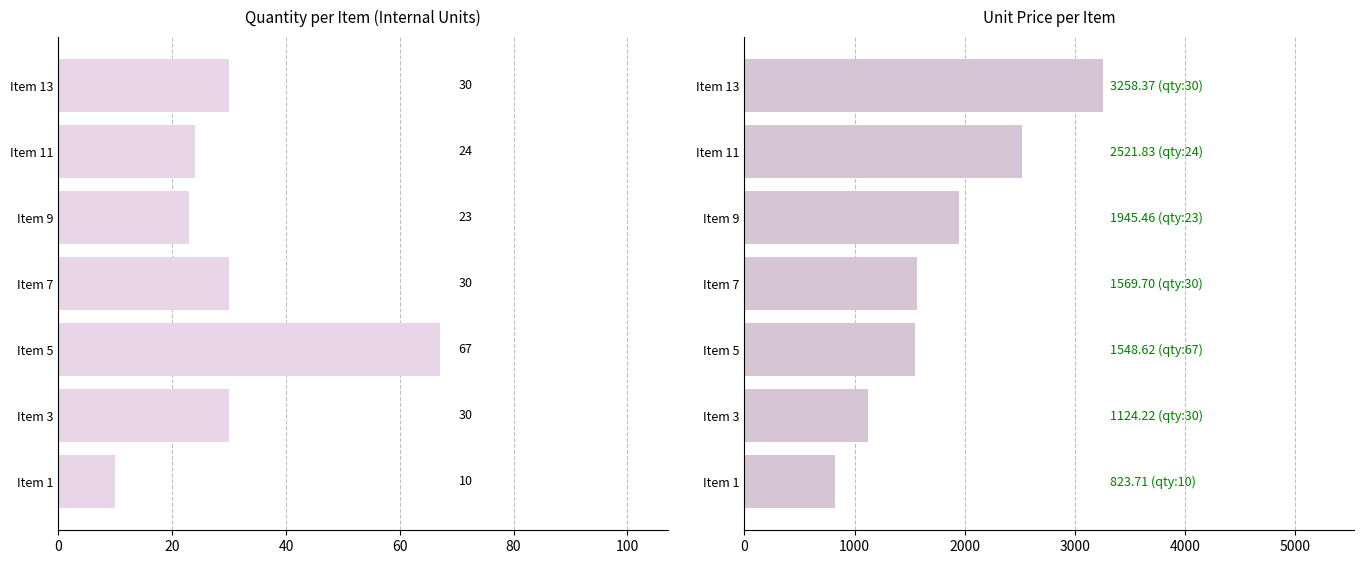

Are the bars grouped side by side (vs. stacked)?

Yes